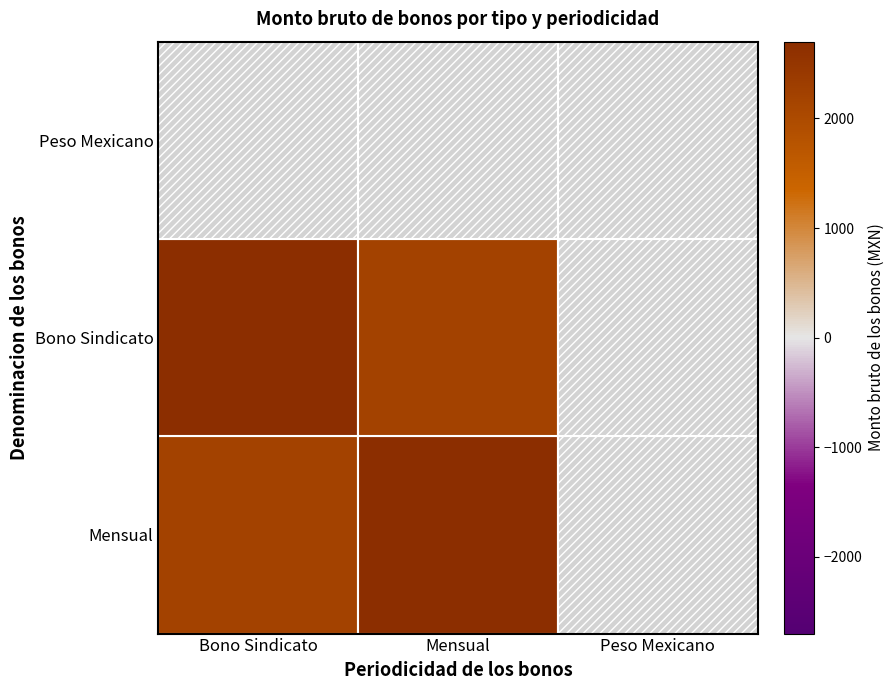

Which series has the largest range (max minus min)?

Bono Sindicato